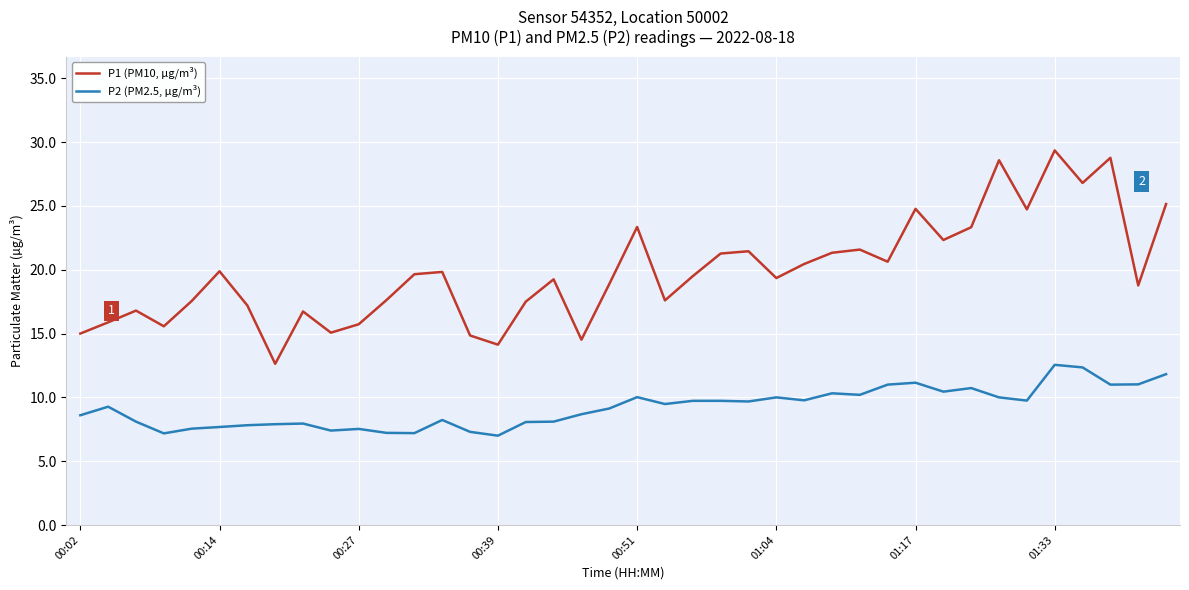

How many categories are shown in the chart?

40